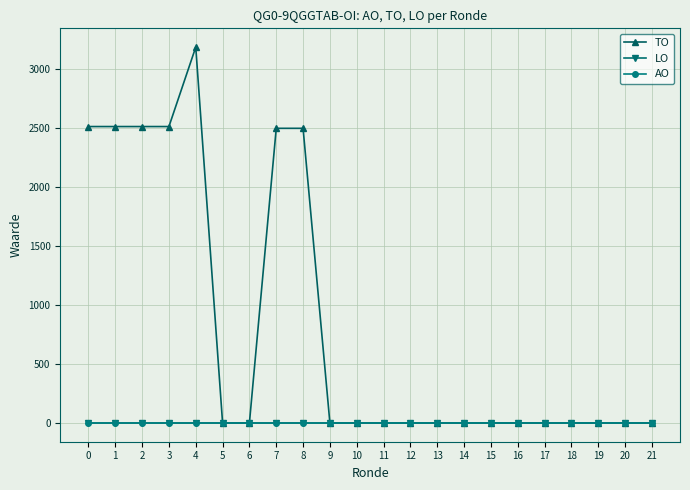

Is this an area chart (filled region under the line)?

No